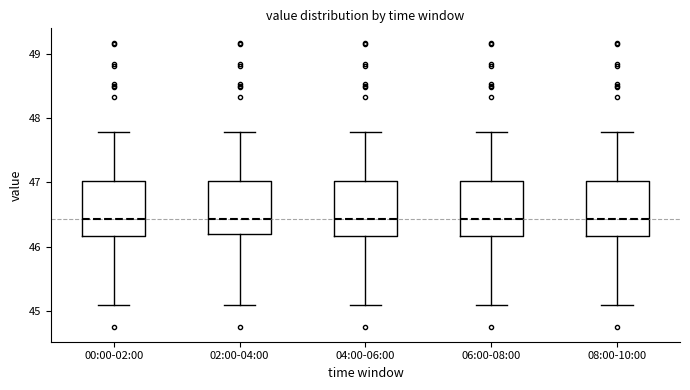

Reading left to right, transcribe this box plot: for each box, give where its median line is, the range the box spans, and where its two whiskers end, as read against the y-axis. The values are not printed on the chart, so give them approximately, as read against the axis.

00:00-02:00: median 46.4, box 46.2 to 47.0, whiskers 45.1 to 47.8
02:00-04:00: median 46.4, box 46.2 to 47.0, whiskers 45.1 to 47.8
04:00-06:00: median 46.4, box 46.2 to 47.0, whiskers 45.1 to 47.8
06:00-08:00: median 46.4, box 46.2 to 47.0, whiskers 45.1 to 47.8
08:00-10:00: median 46.4, box 46.2 to 47.0, whiskers 45.1 to 47.8